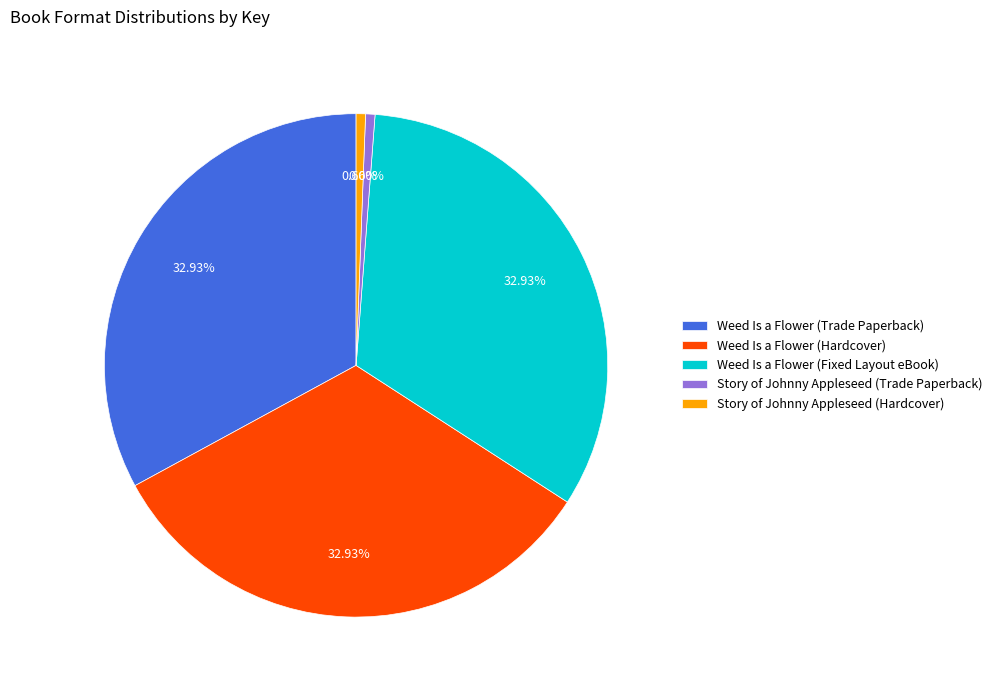

How many slices are in this pie chart?

5